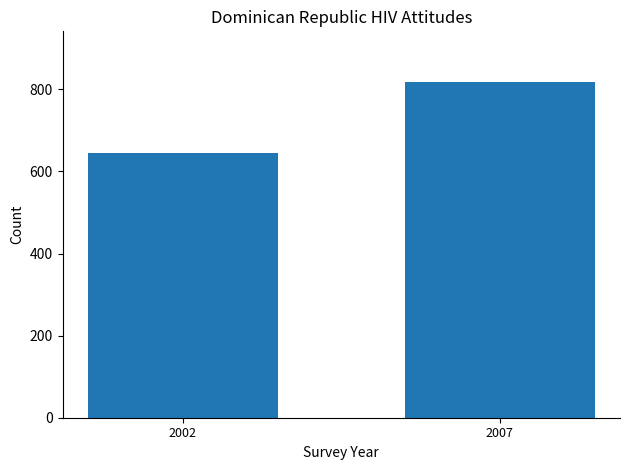

What is the change in value from 2002 to 2007?

+173.8